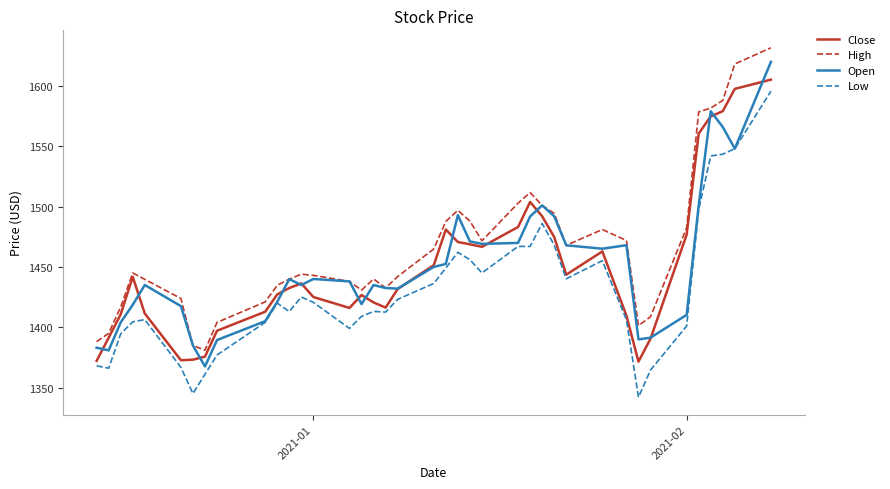

What is the highest value of the Low series?

1595.7